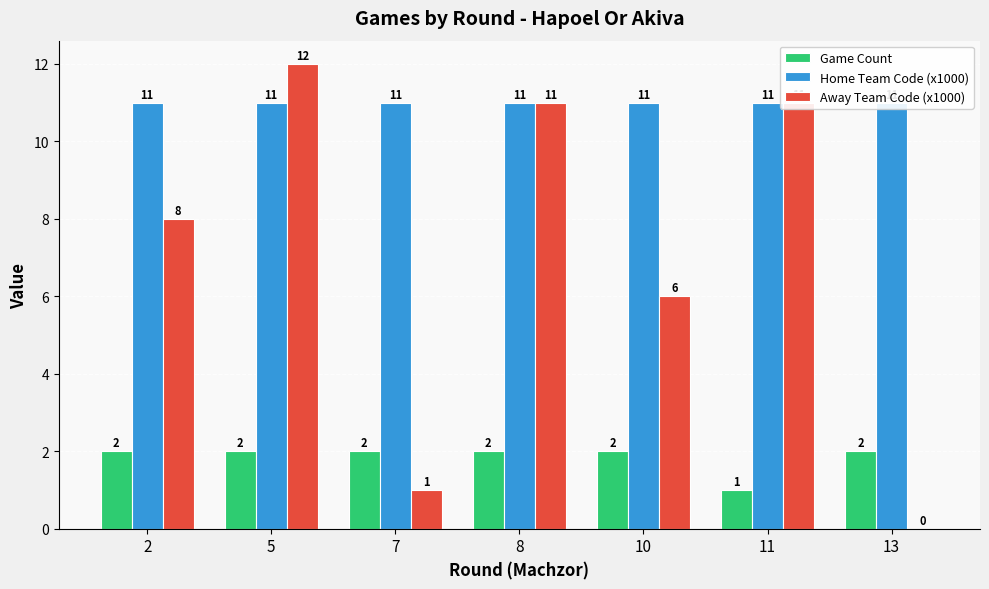

Which has a higher value, 13 or 2?

13